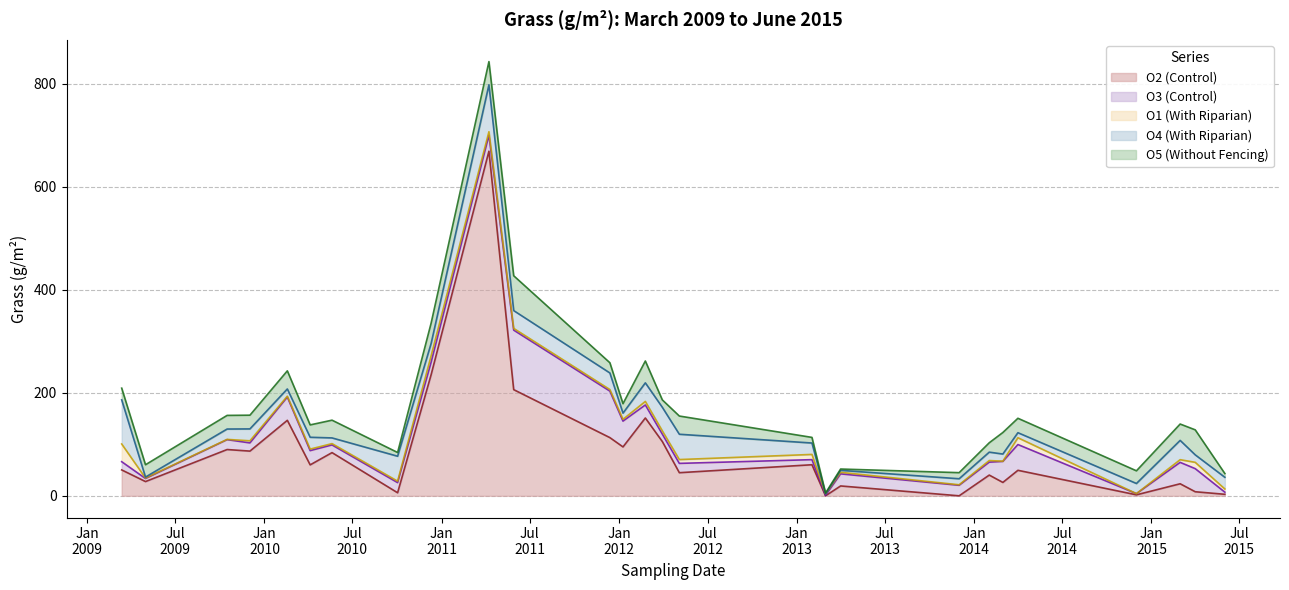

What value does the O2 (Control) series have at 2012-01-09?

95.0